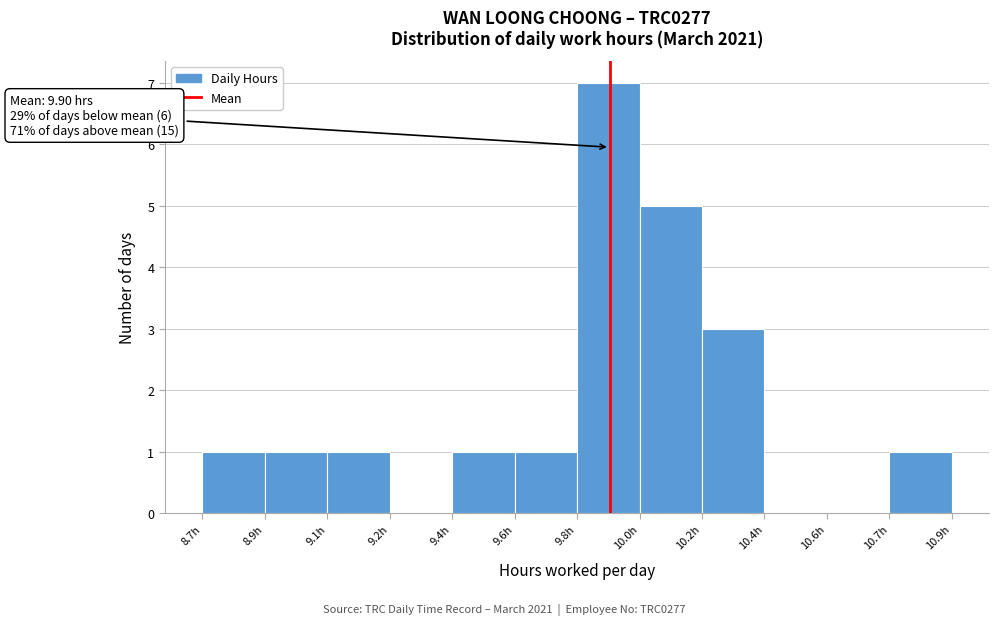

Reading right to left, transcribe all the data shown in this chart.

10.7h=1	10.6h=0	10.4h=0	10.2h=3	10.0h=5	9.8h=7	9.6h=1	9.4h=1	9.2h=0	9.1h=1	8.9h=1	8.7h=1